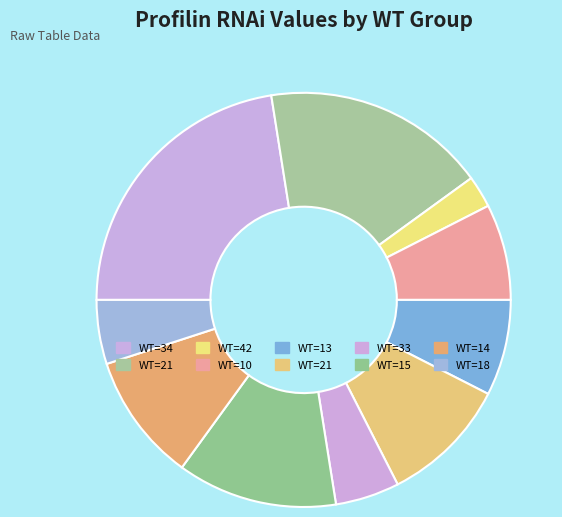

How many segments does this pie chart have?

10